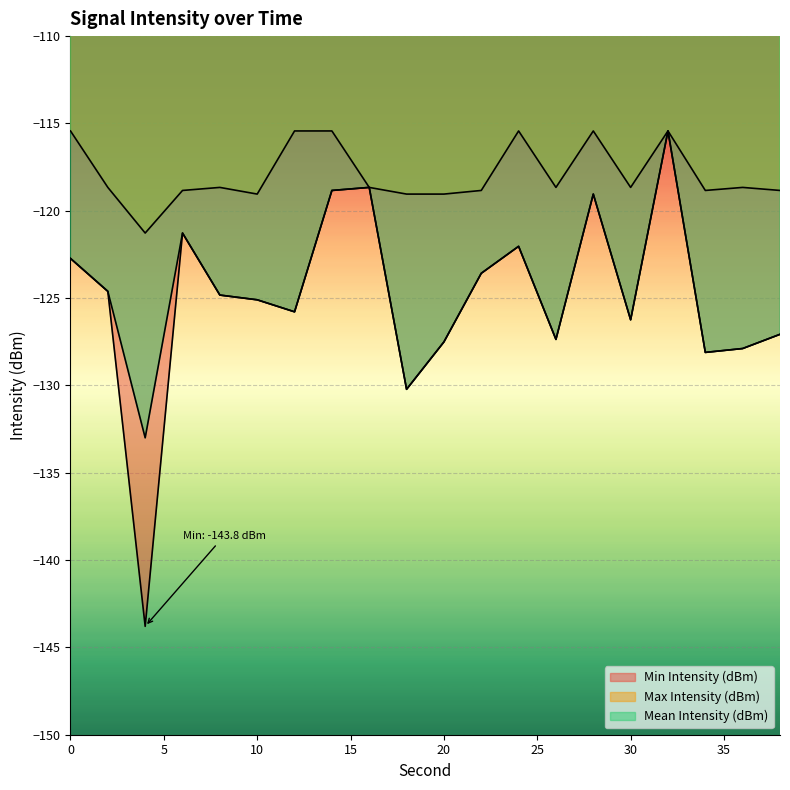

What is the difference between the highest and lowest values at 24?

6.6